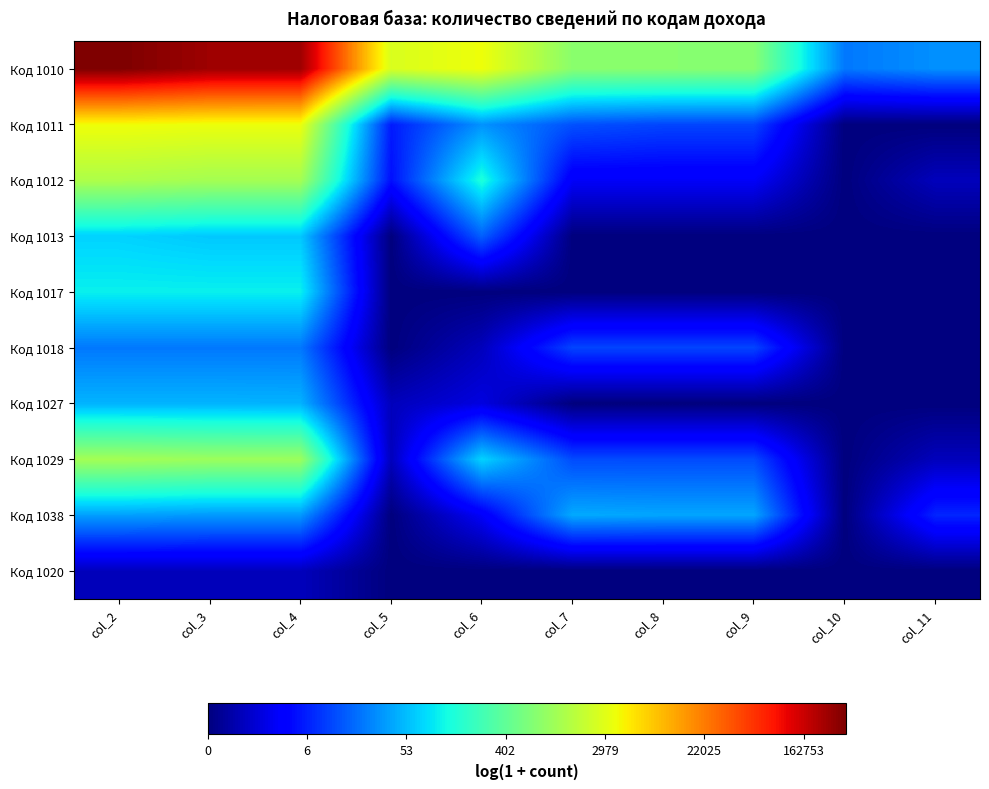

Which series has the widest spread of values?

Код 1010